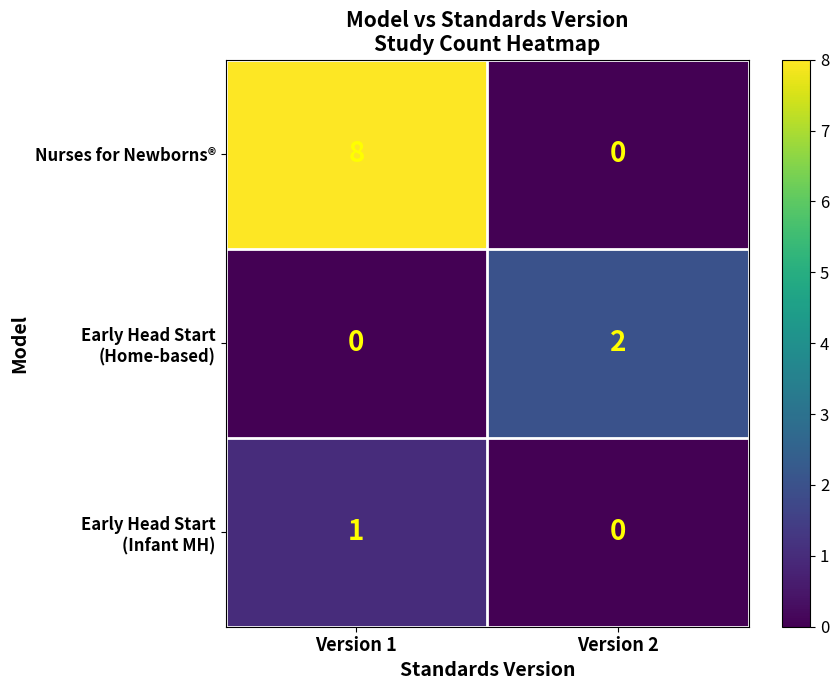

What is the highest value of the Nurses for Newborns® series?

8